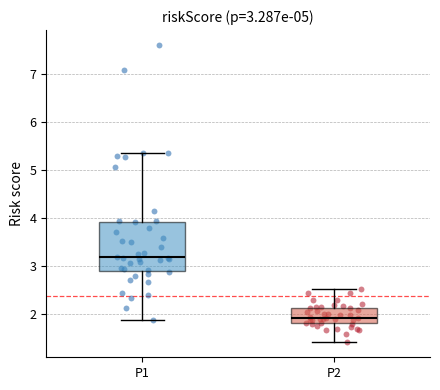

Which box is the tallest, from its lower edge to its upper edge?

P1